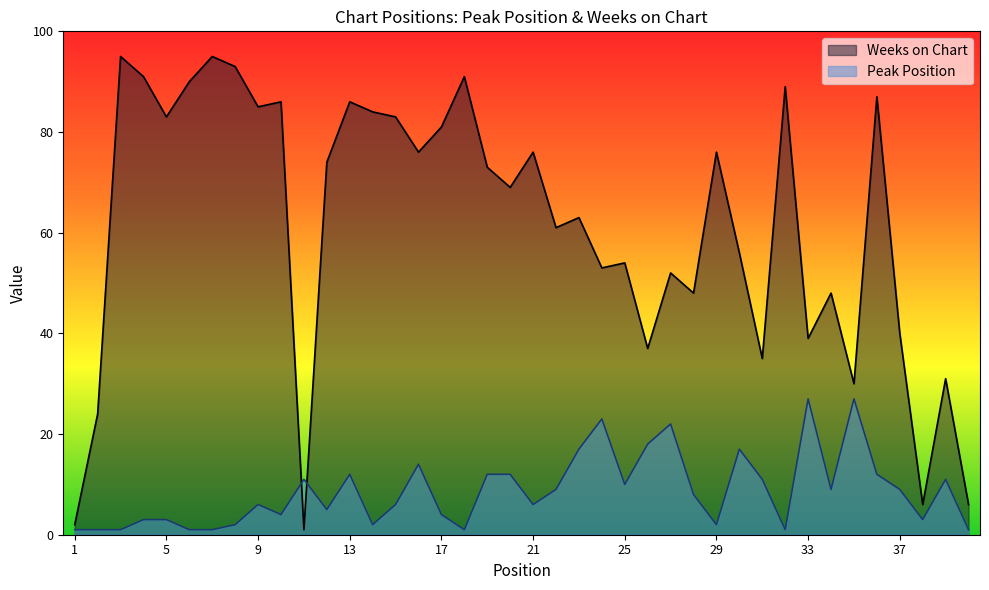

Between 9 and 34, which is larger?

34